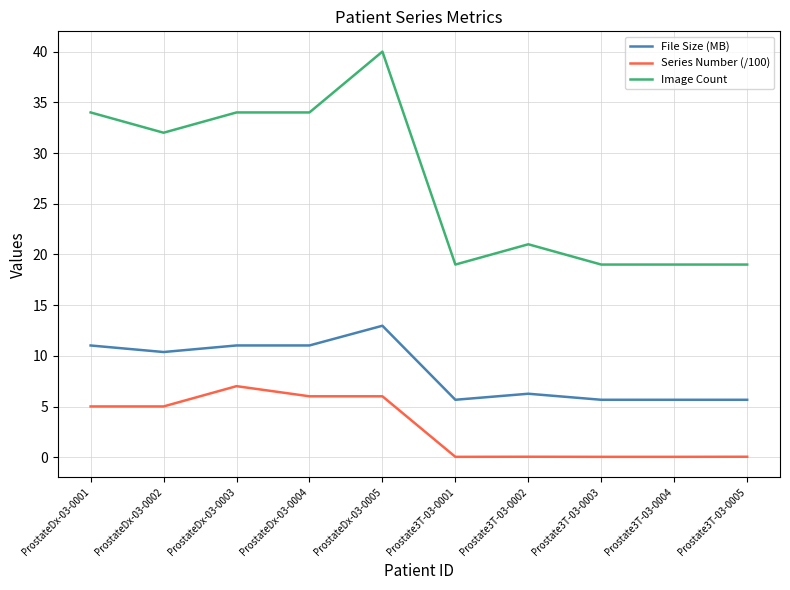

At Prostate3T-03-0005, list the series in order from largest to smallest.

Image Count, File Size (MB), Series Number (/100)